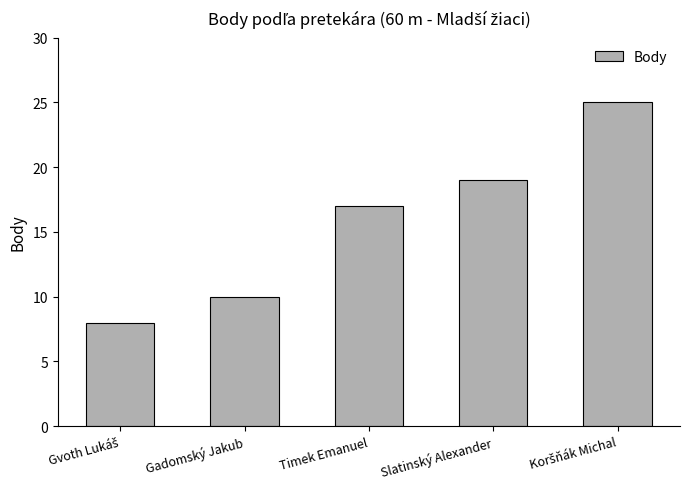

How many bars are there in total?

5